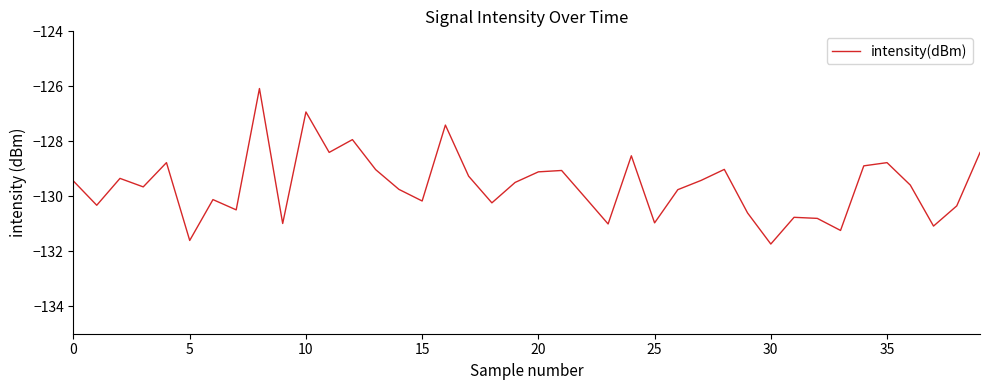

What is the greatest value displayed?

-126.1